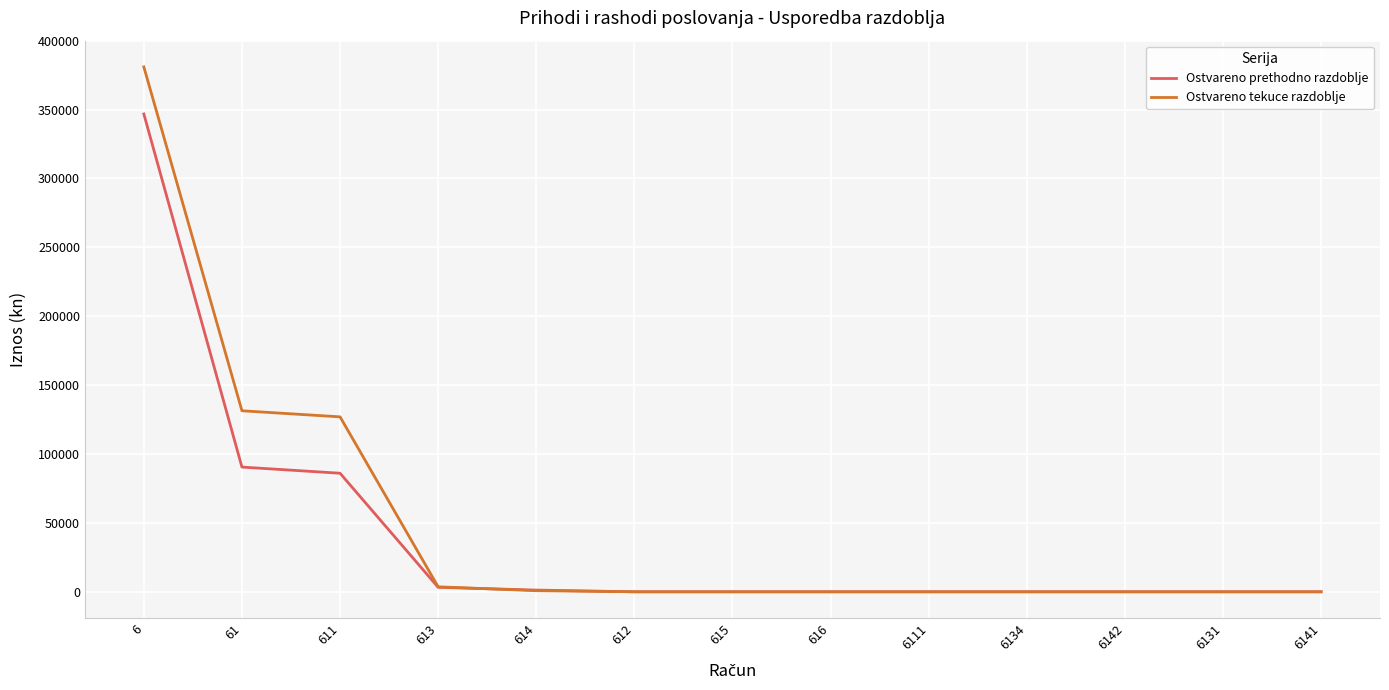

Rank the series by their average value, from lowest to highest.

Ostvareno prethodno razdoblje, Ostvareno tekuce razdoblje